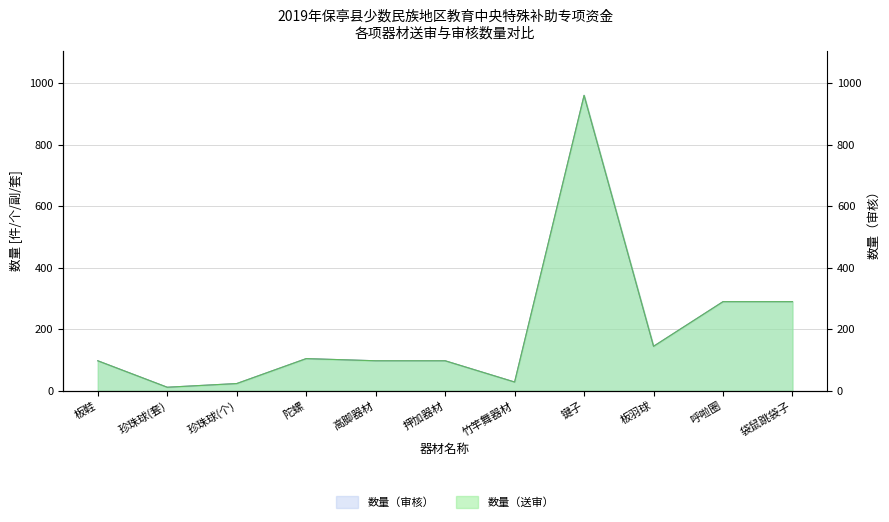

How many lines are shown in the chart?

2